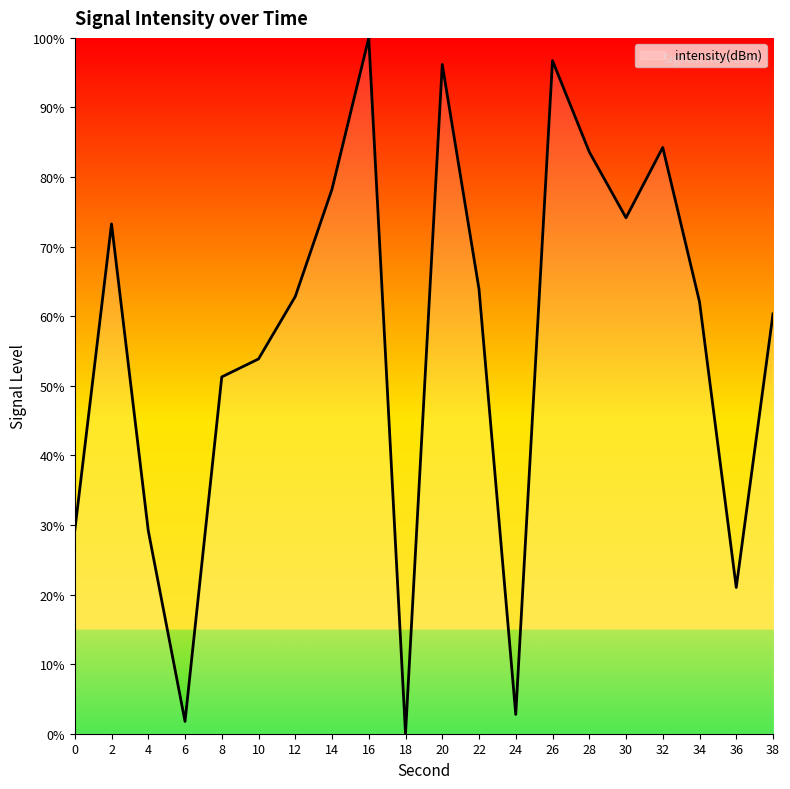

How many lines are shown in the chart?

1